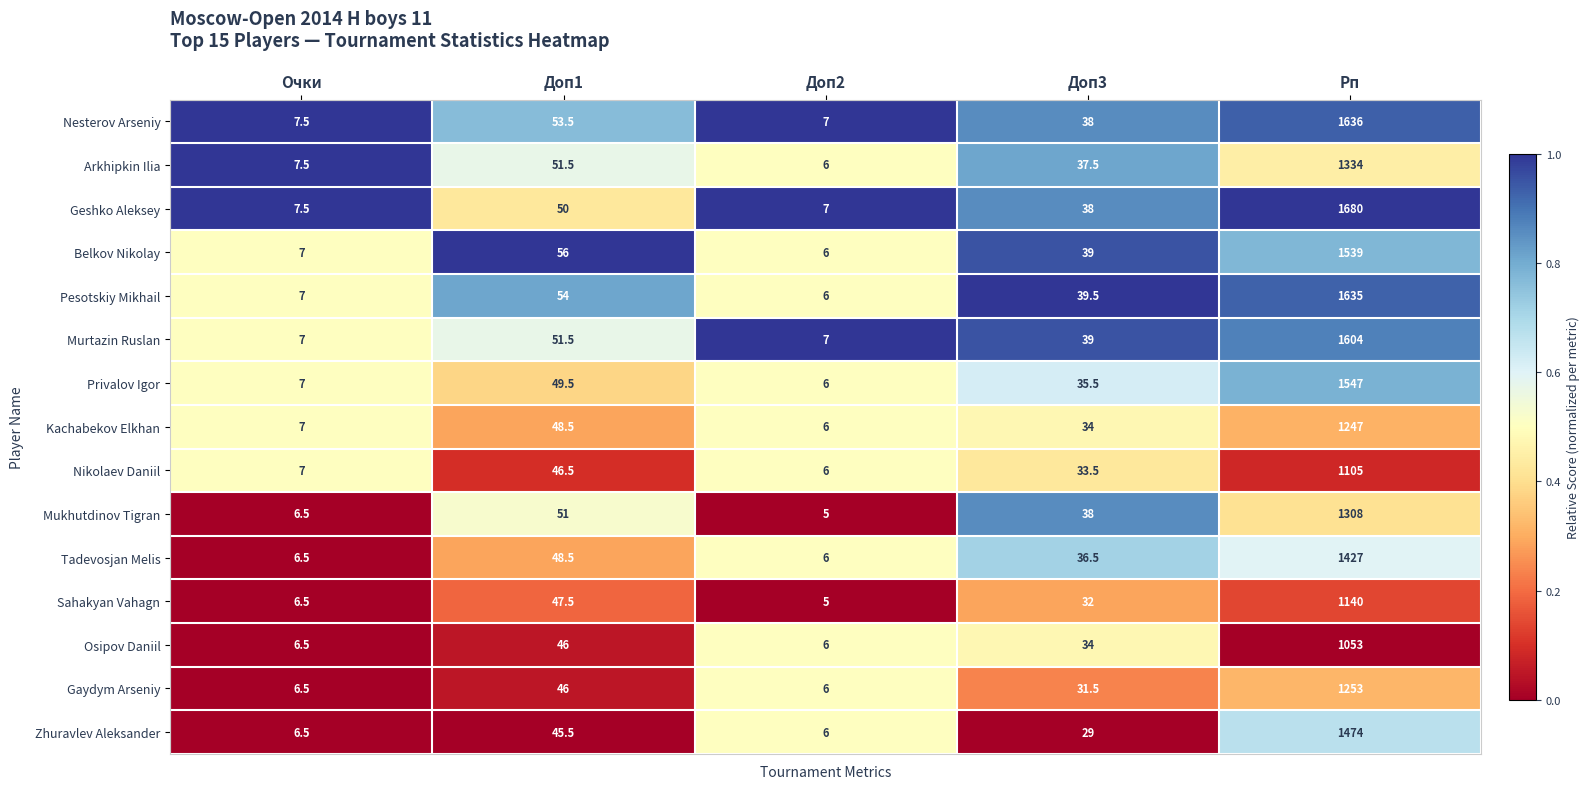

What is the difference between the highest and lowest values at Рп?

627.0